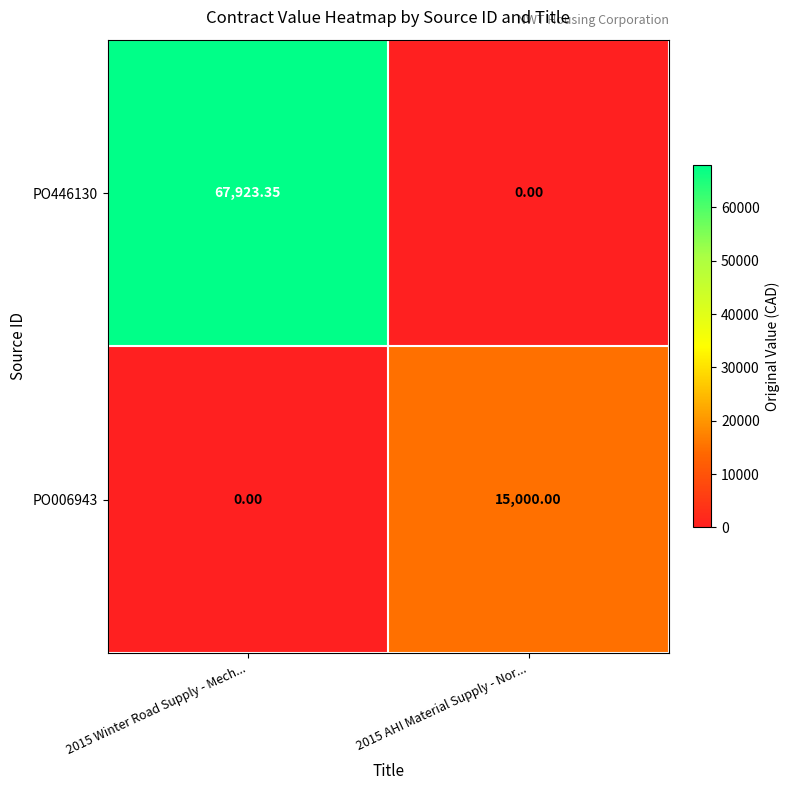

What is the greatest value displayed?

67923.4